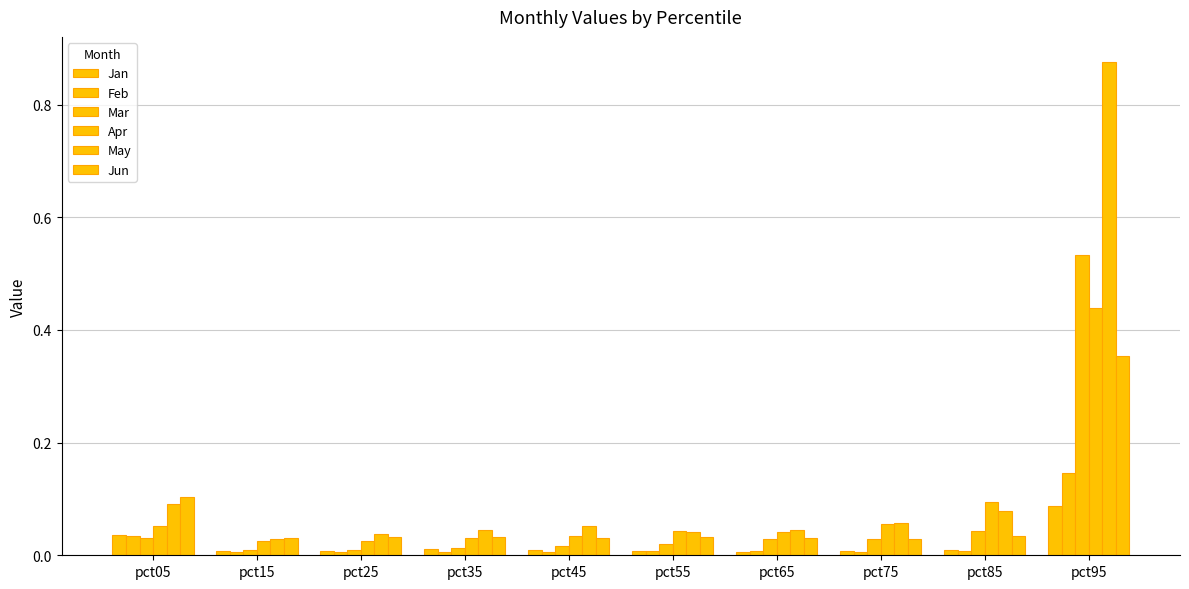

What is the average value of the May series?

0.1